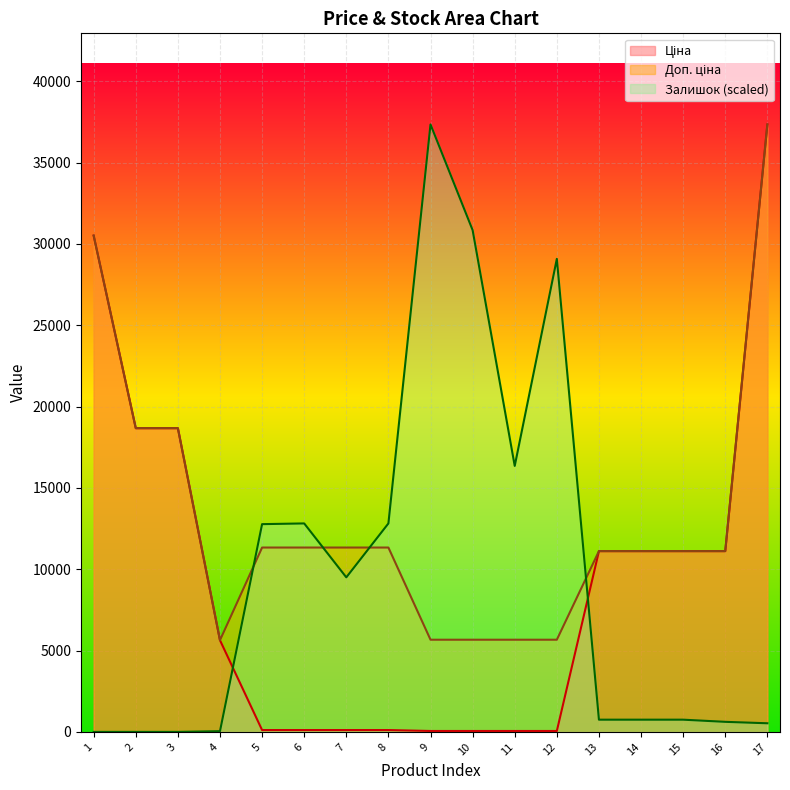

What is the approximate value of Доп. ціна at 9?

5667.0